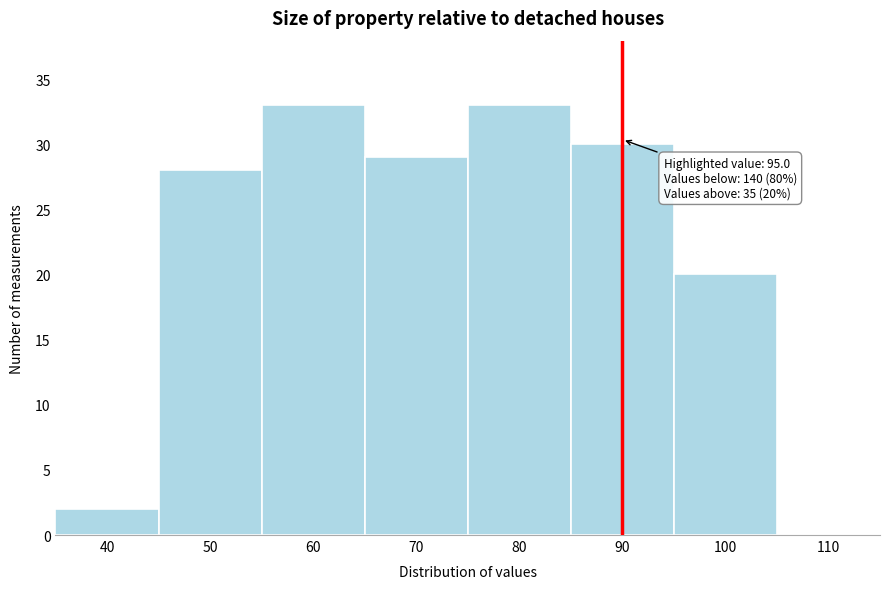

Reading right to left, list all the values displayed in this chart.

110=0	100=20	90=30	80=33	70=29	60=33	50=28	40=2